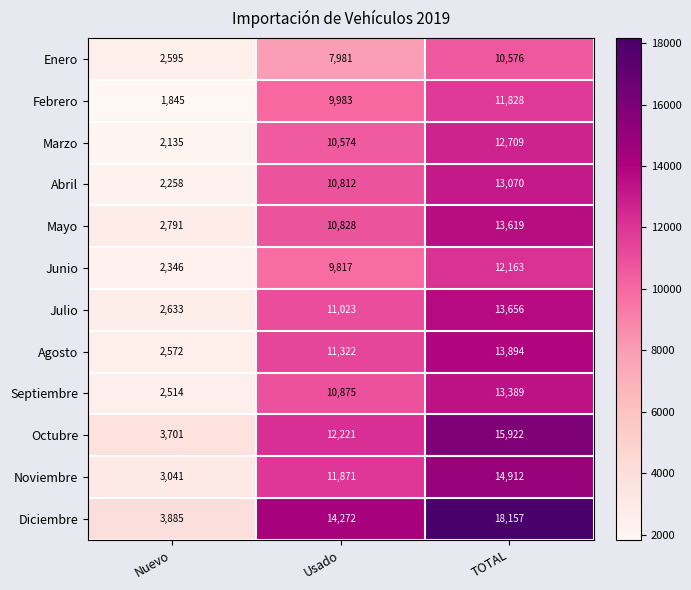

True or false: Mayo has a value of 17840 at Usado.

False